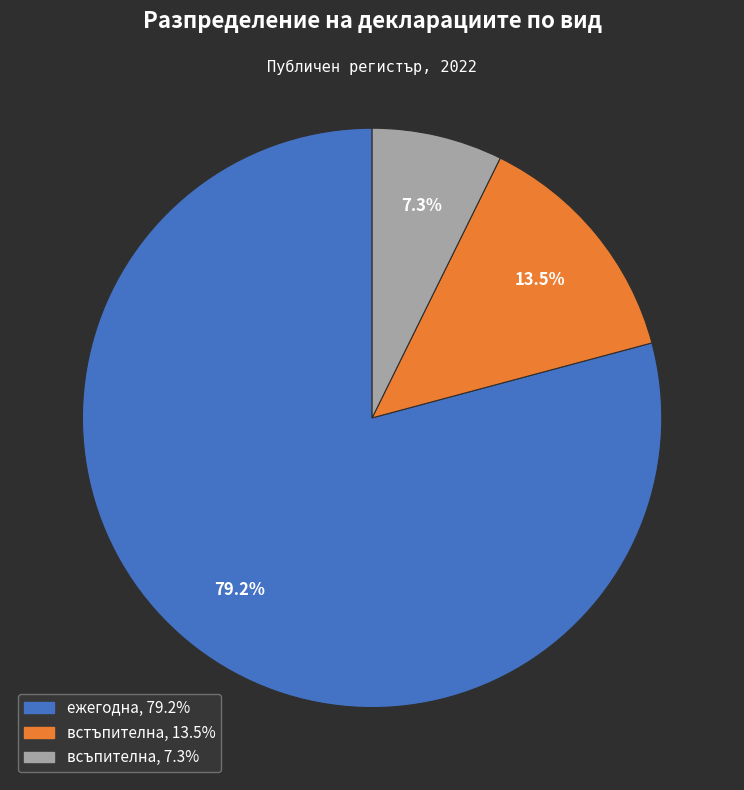

To the nearest percent, what is the average slice percentage?

33%